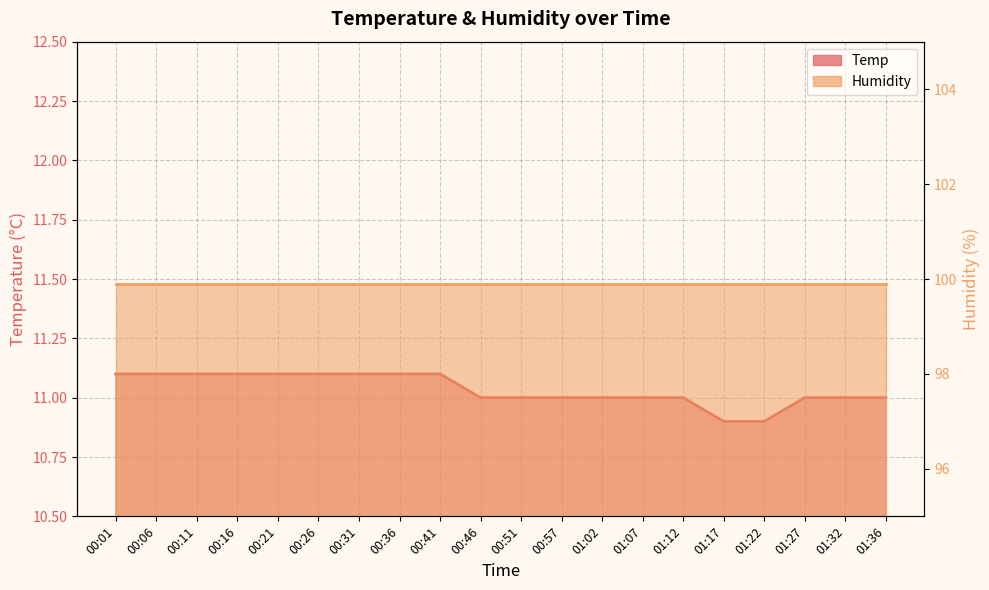

Is it true that the value at 00:57 is 11.0?

True